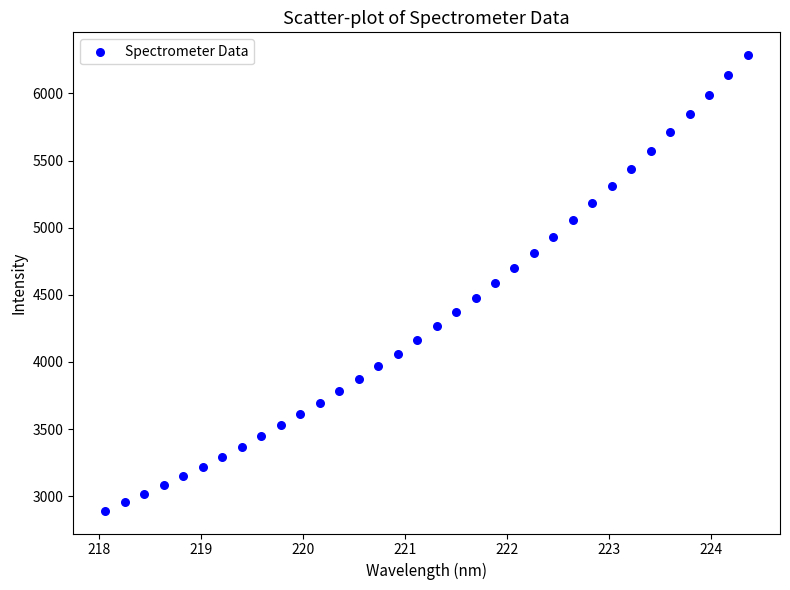

What is the range of X values (max minus min)?

6.3